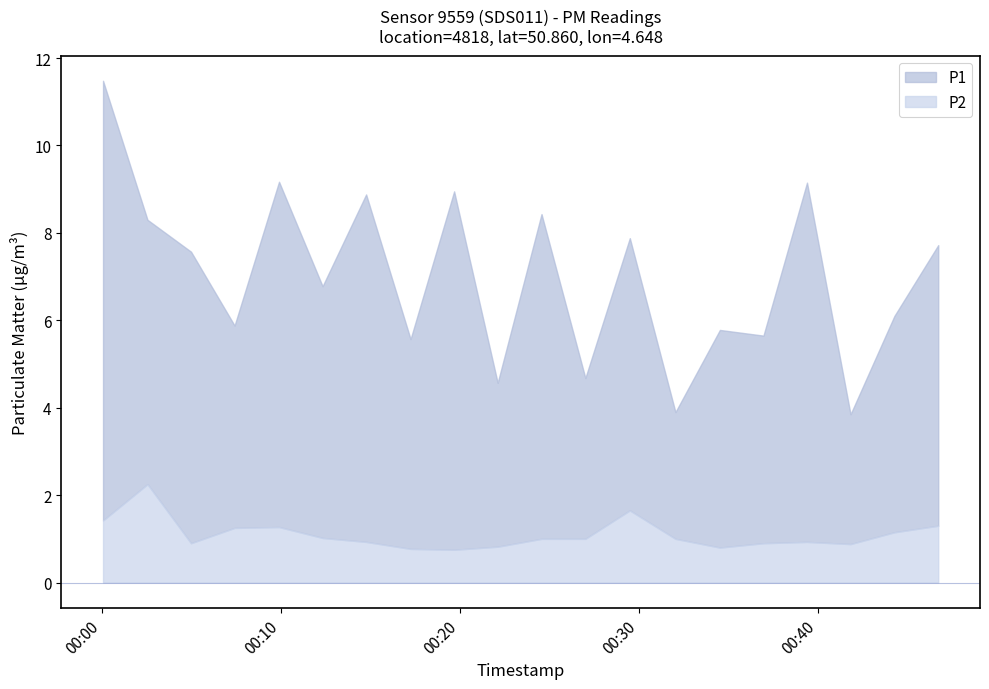

Does the chart display data point markers on the line(s)?

No